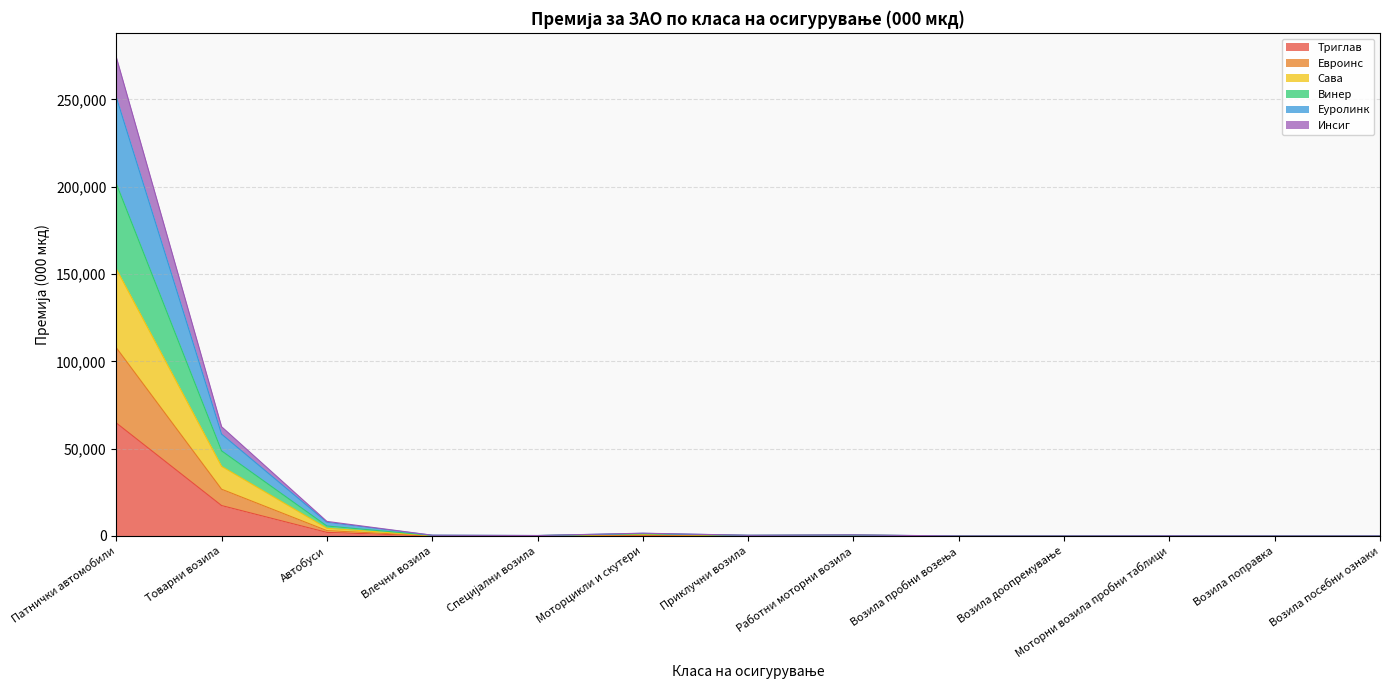

What is the difference between the Инсиг values at Моторцикли и скутери and Возила посебни ознаки?

604